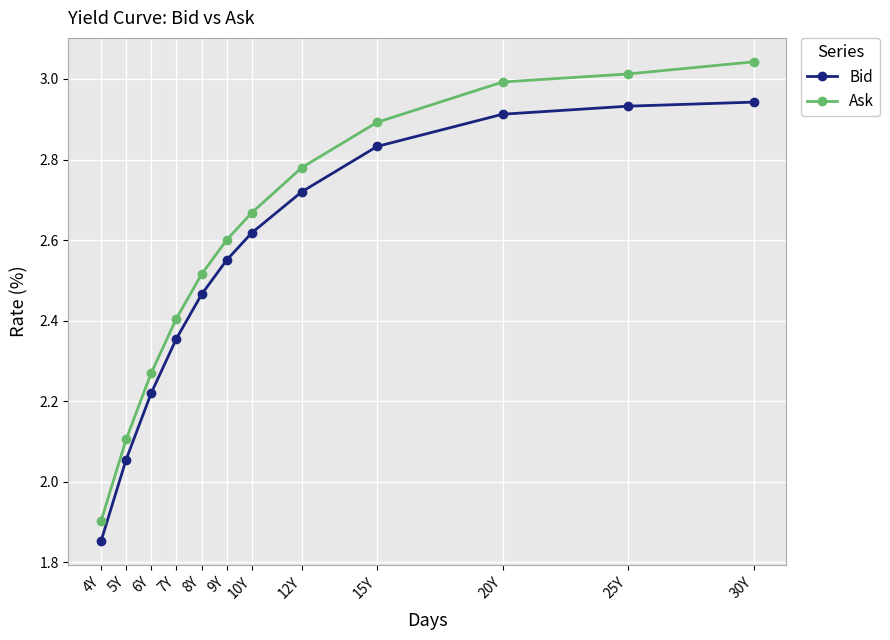

How many data points does each series have?

12